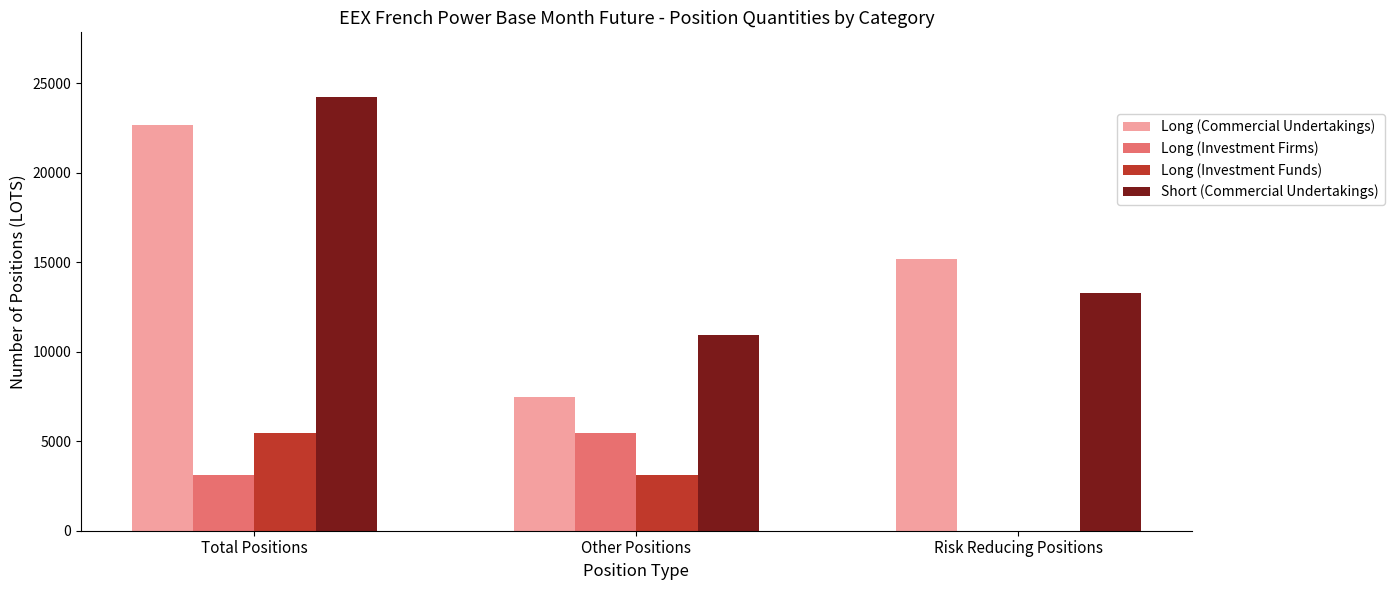

How many positive values does the Long (Investment Firms) series have?

2